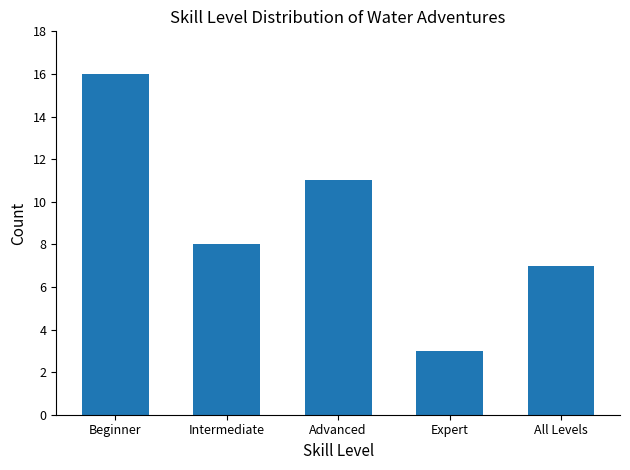

What is the smallest value displayed?

3